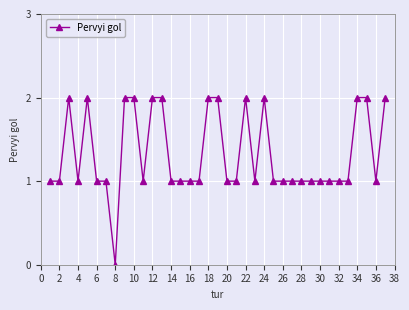

What is the value of the 33rd point from the left?

1